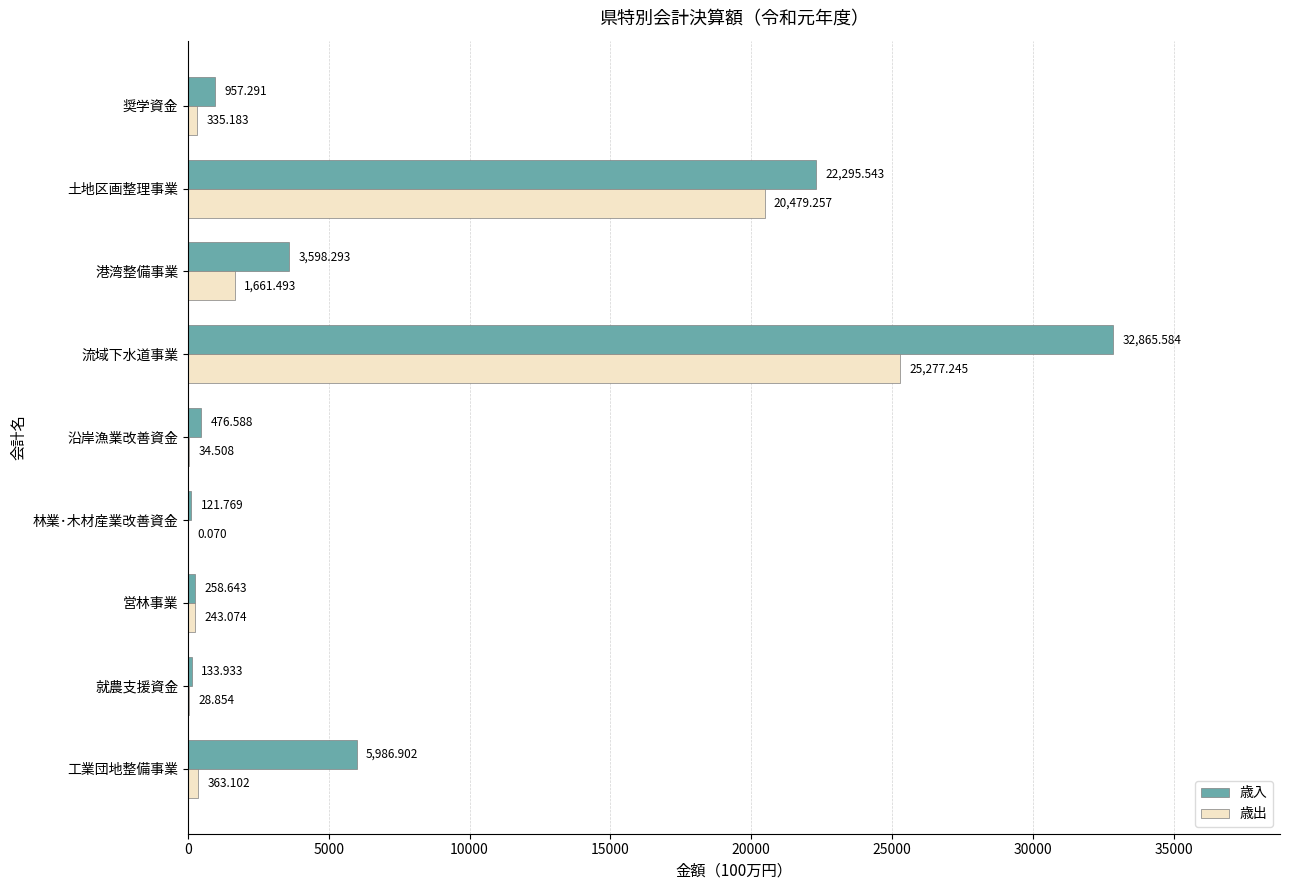

Between 工業団地整備事業 and 営林事業, which series saw the biggest shift?

歳入